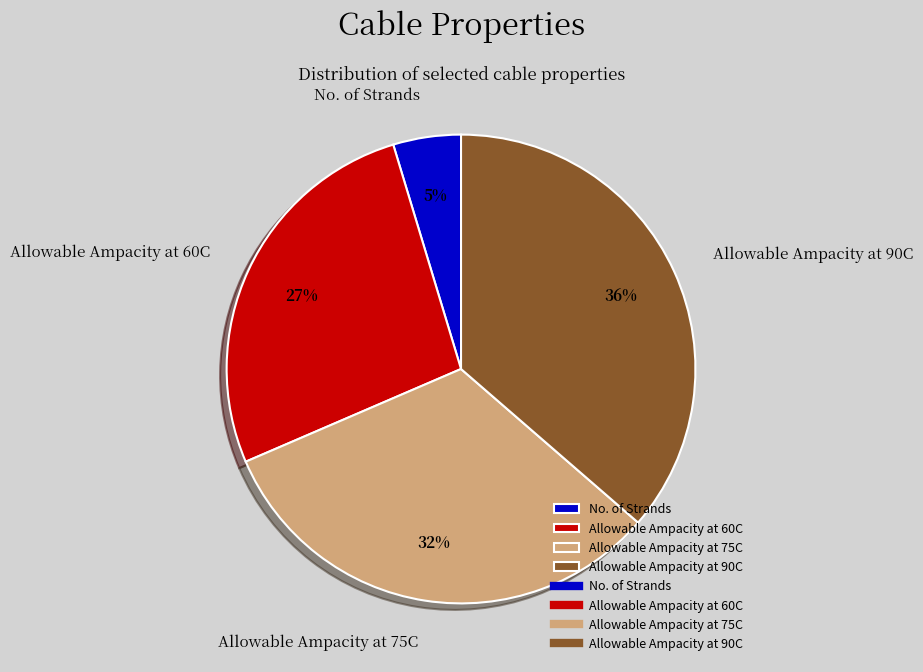

Count the number of slices in the pie.

4